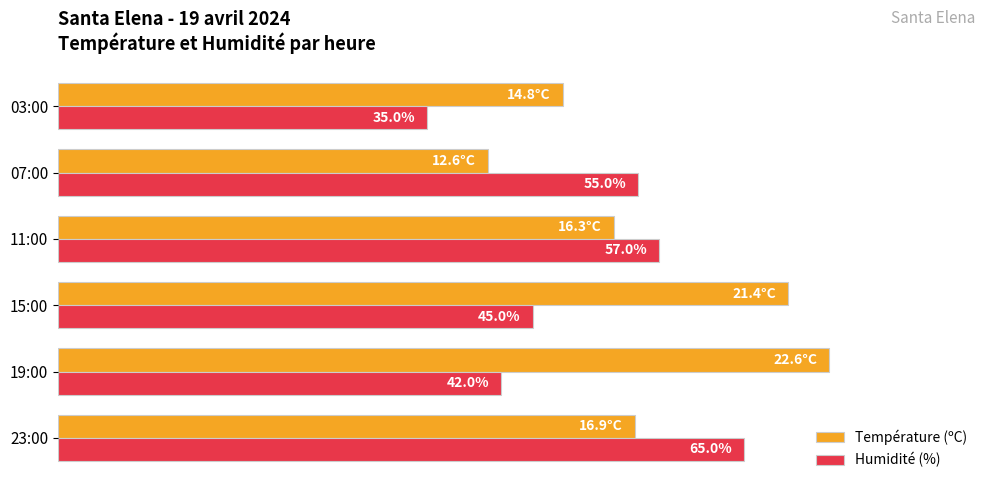

What are all the series names shown in the legend?

Température (ºC), Humidité (%)